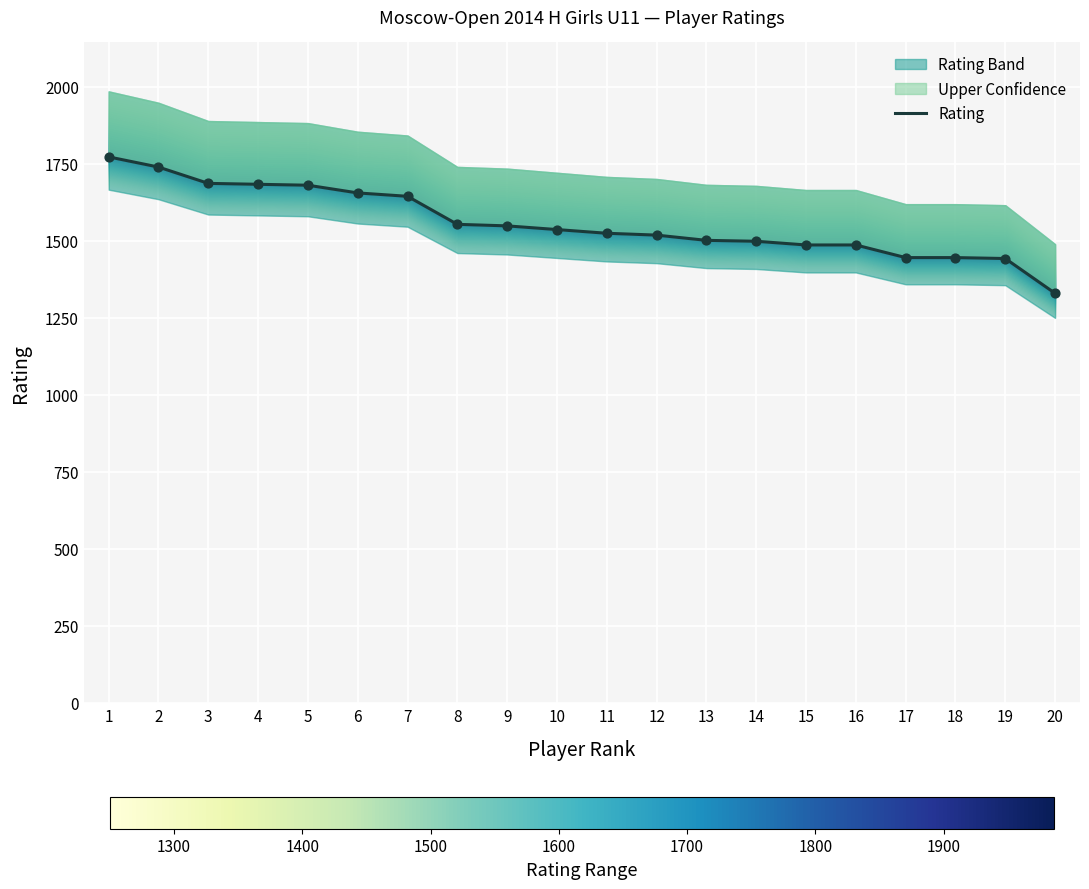

Which has a higher value, 14 or 13?

13